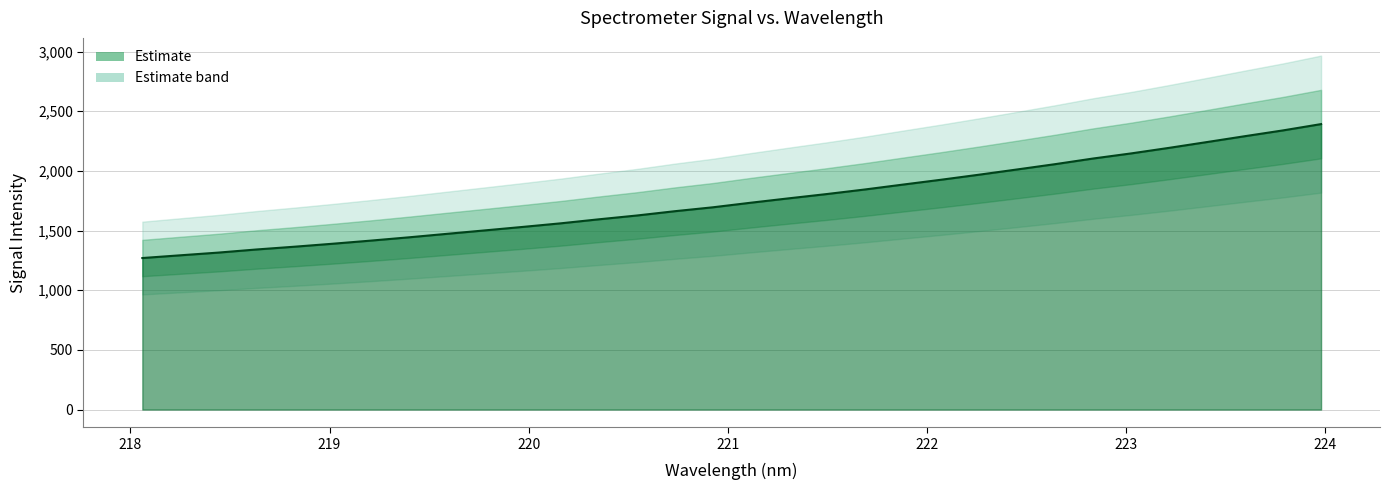

Which has a higher value, 220.3533 or 220.5444?

220.5444